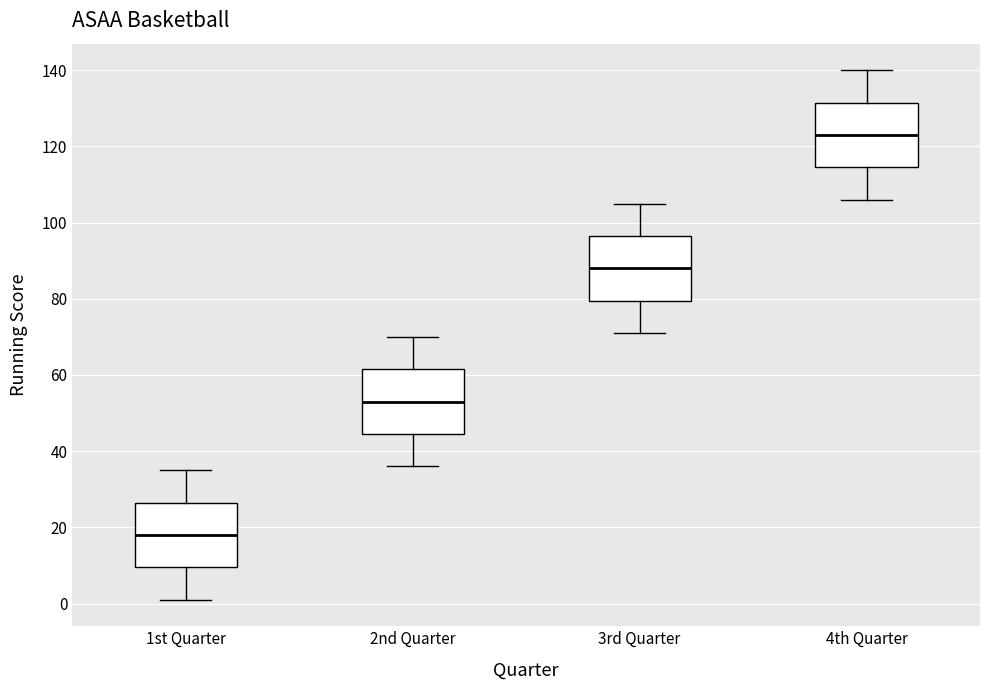

Where does the median line of the box for 1st Quarter sit on the y-axis? The values are not printed on the chart, so give them approximately, as read against the axis.

18